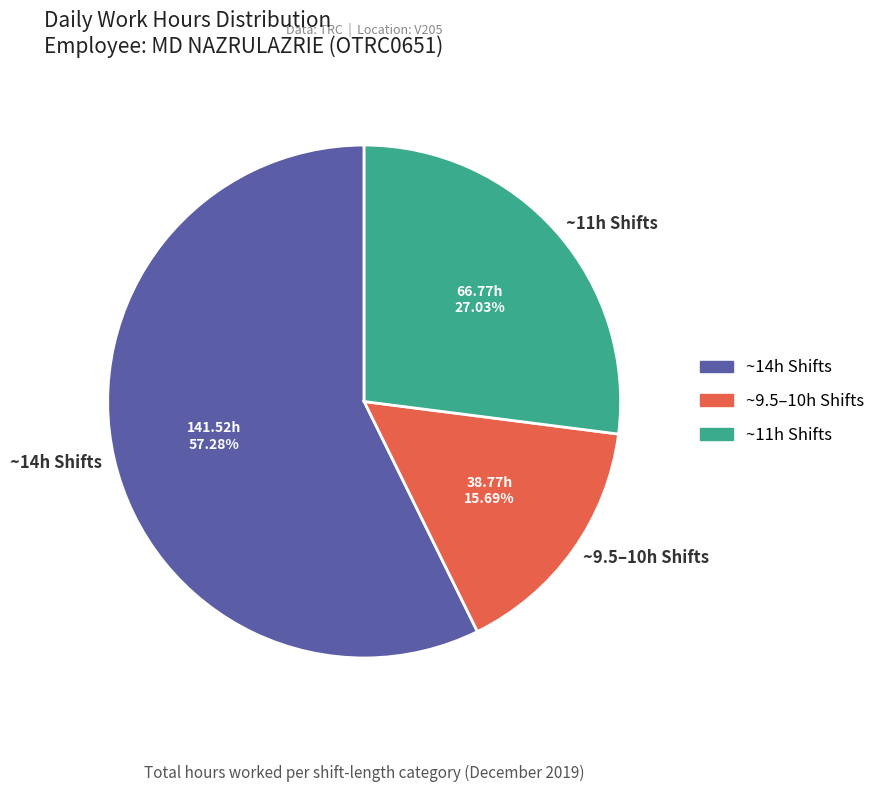

Do ~14h Shifts and ~11h Shifts together represent more than half of the pie?

Yes